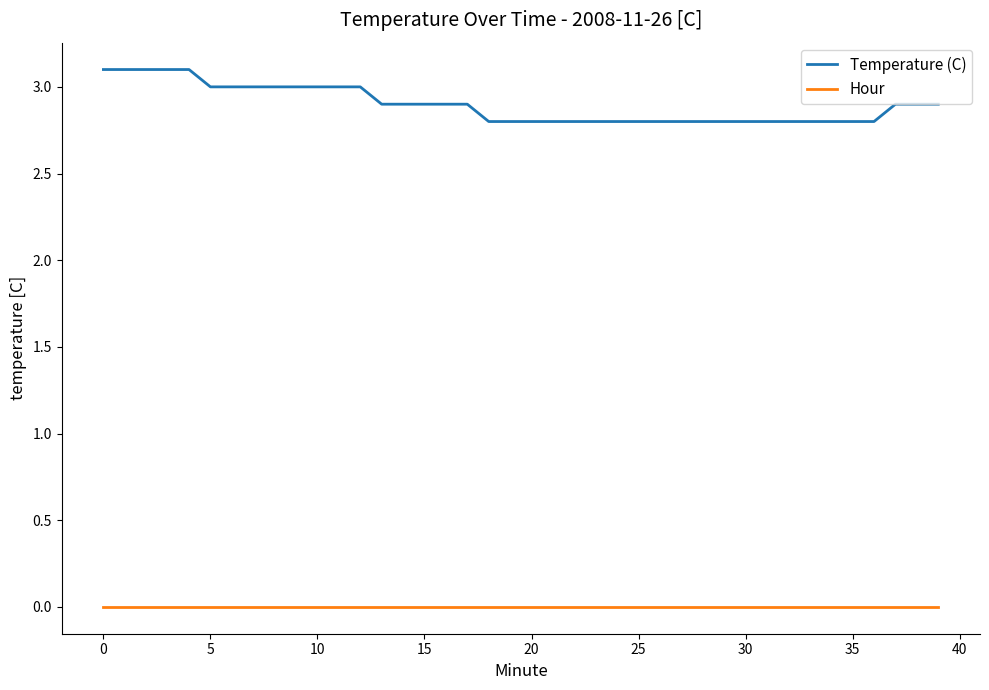

Which series has the widest spread of values?

Temperature (C)